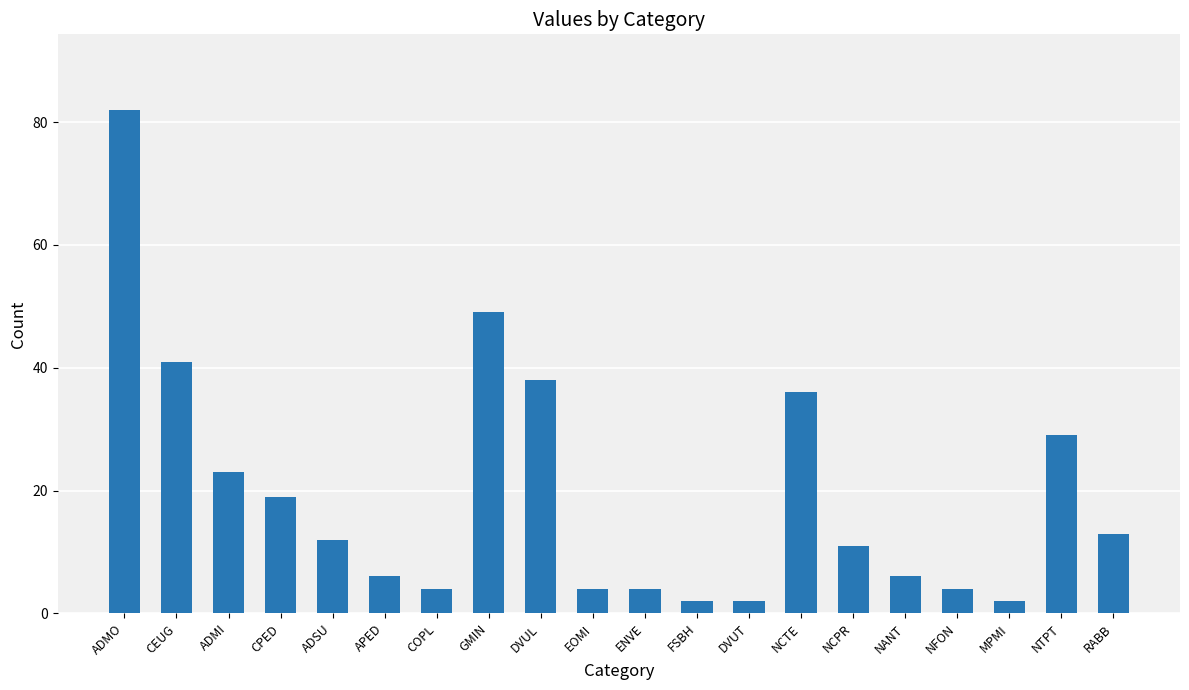

What position from the left is CPED?

4